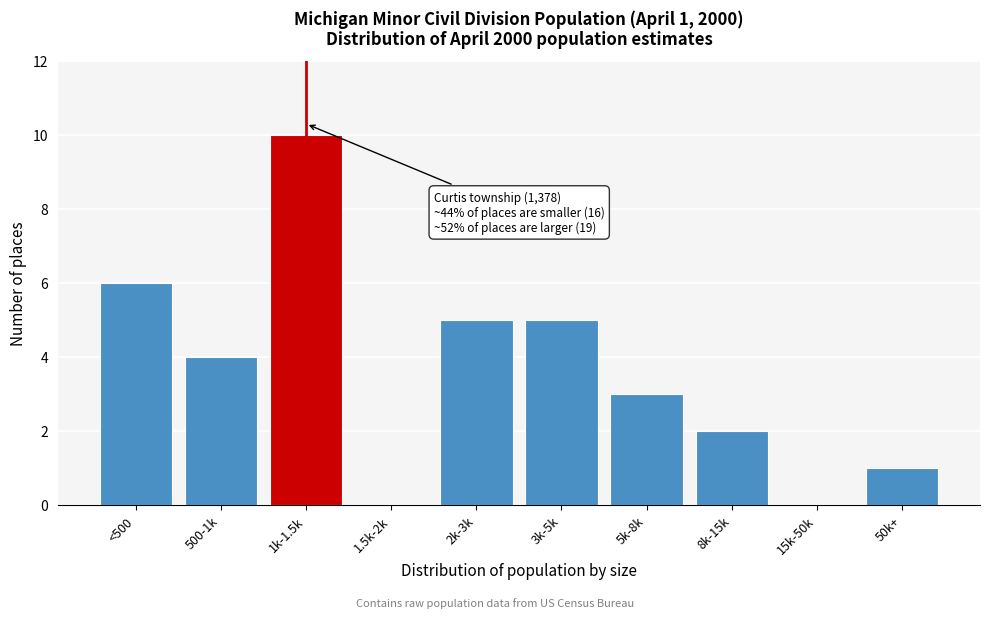

Reading left to right, what are all the values shown in this chart?

<500=6	500-1k=4	1k-1.5k=10	1.5k-2k=0	2k-3k=5	3k-5k=5	5k-8k=3	8k-15k=2	15k-50k=0	50k+=1